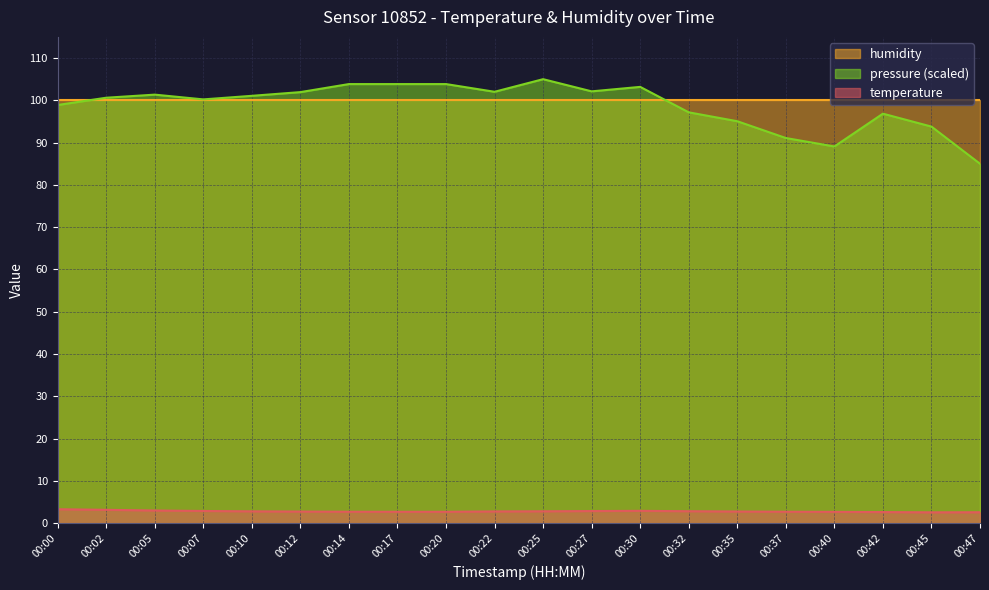

The temperature series shows 1.3 at 00:47. True or false?

False